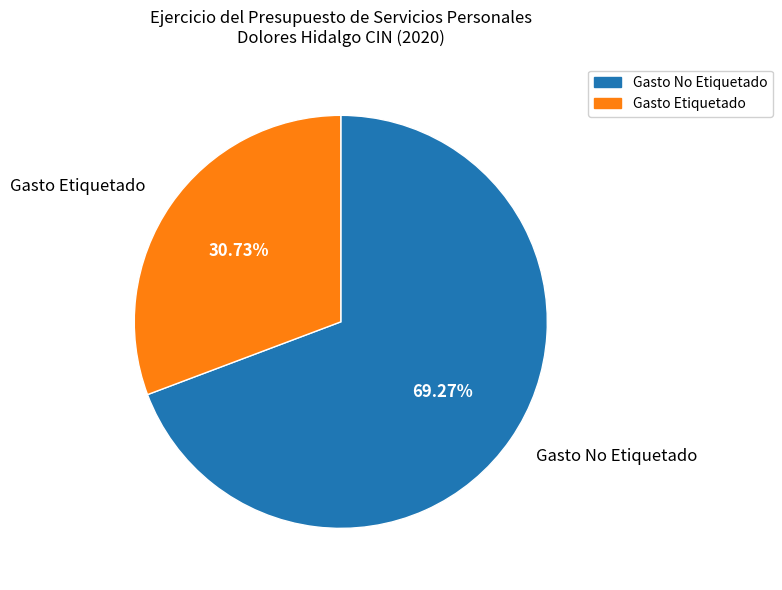

Which category has the biggest portion of the pie?

Gasto No Etiquetado